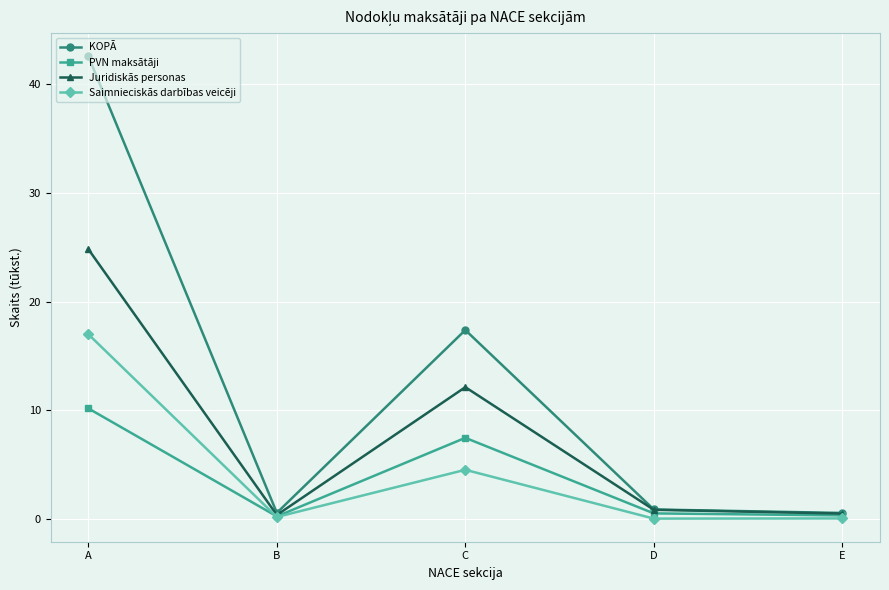

What are all the series names shown in the legend?

KOPĀ, PVN maksātāji, Juridiskās personas, Saimnieciskās darbības veicēji